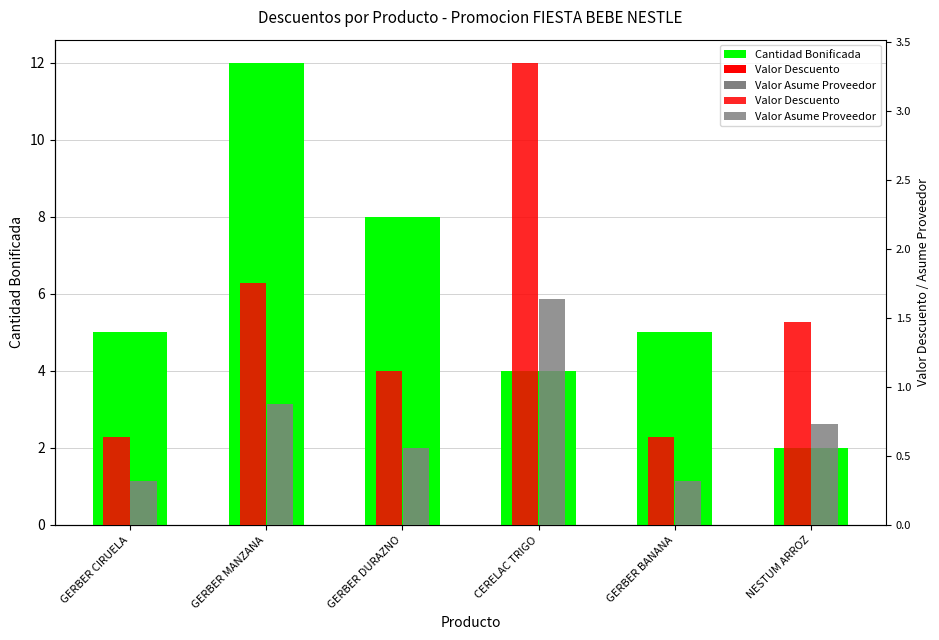

Read the Valor Asume Proveedor value at GERBER DURAZNO.

0.6